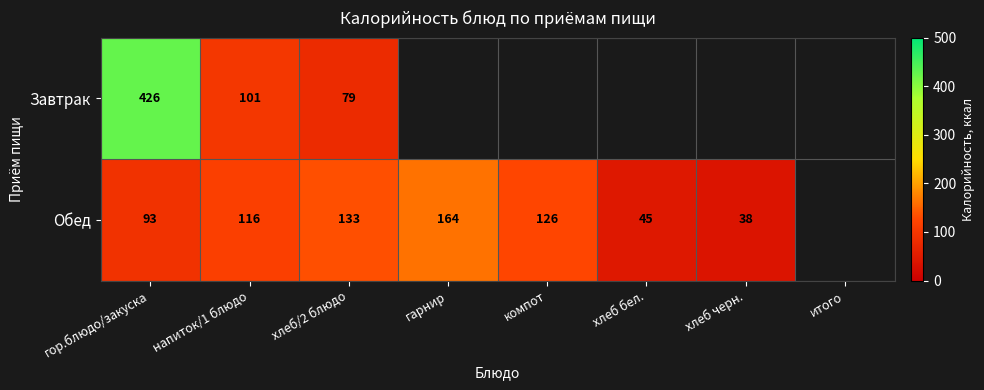

What is the sum of the Завтрак values at хлеб/2 блюдо and гор.блюдо/закуска?

505